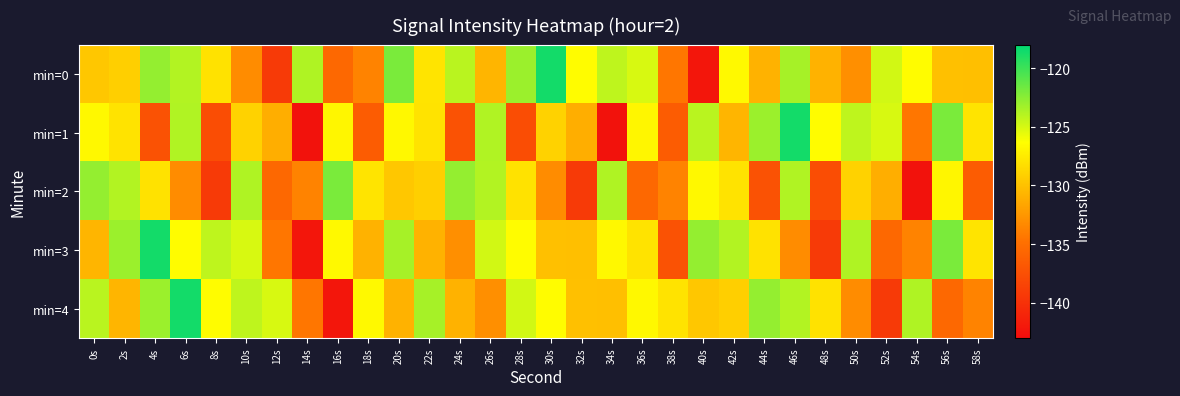

At which category is the sum across all series the highest?

46s